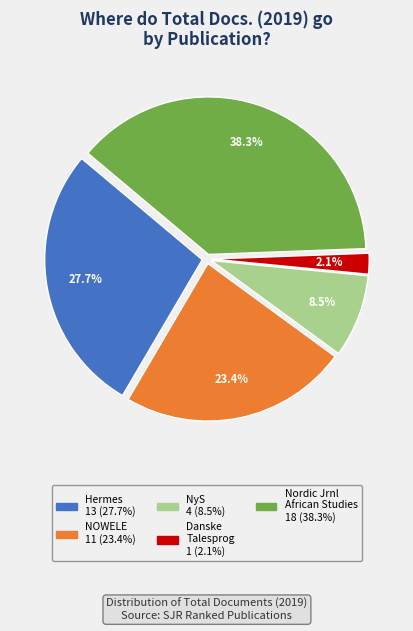

Does any single category account for the majority?

No